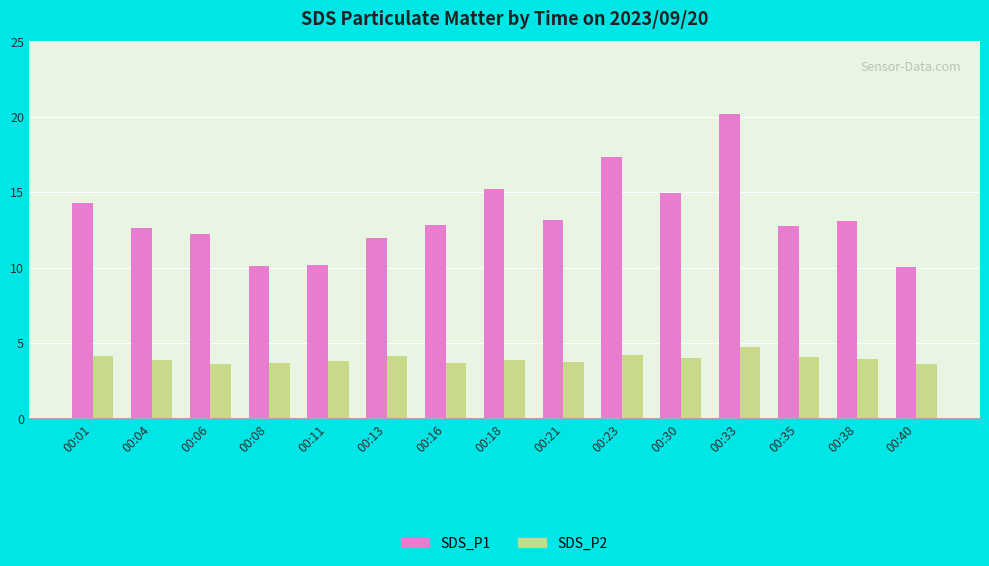

How many bars are there in each group?

2